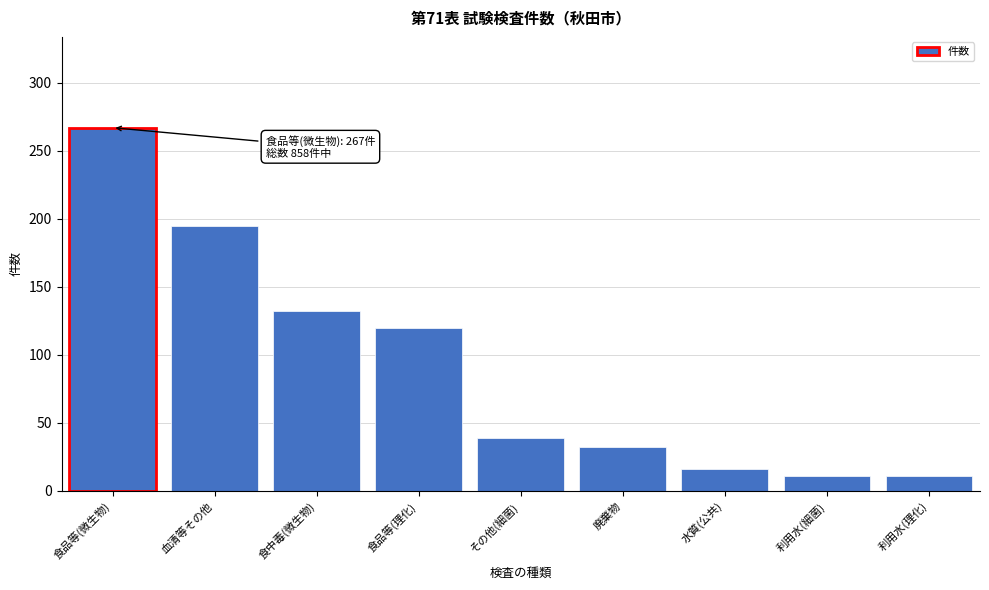

Reading left to right, transcribe all the data shown in this chart.

食品等(微生物)=267	血清等その他=195	食中毒(微生物)=132	食品等(理化)=120	その他(細菌)=39	廃棄物=32	水質(公共)=16	利用水(細菌)=11	利用水(理化)=11